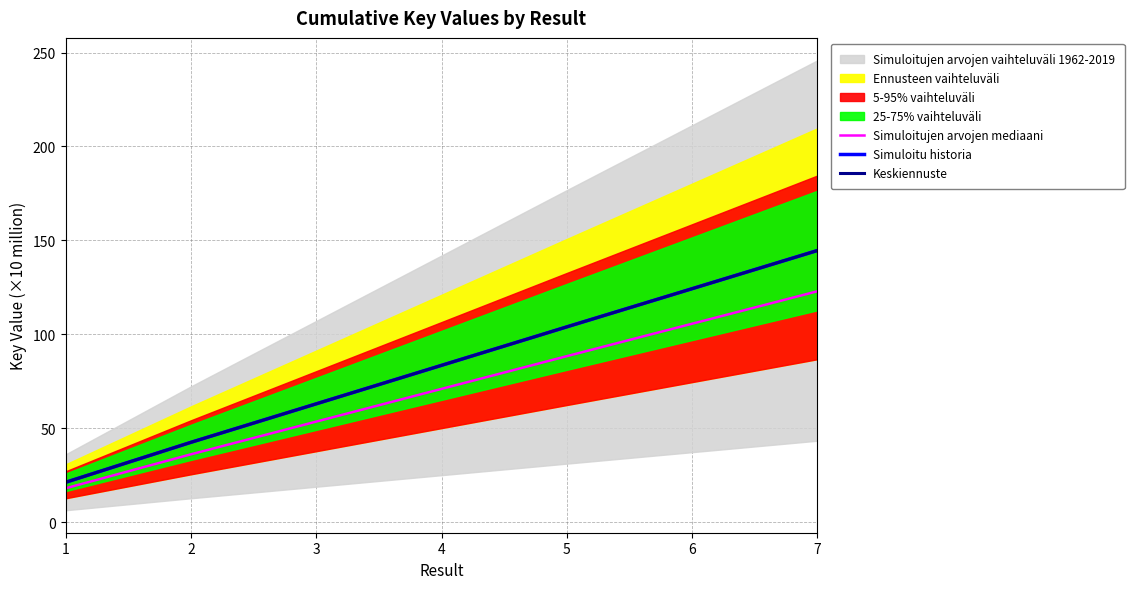

Rank the series by their maximum value, from lowest to highest.

Simuloitujen arvojen mediaani, Simuloitu historia, Keskiennuste